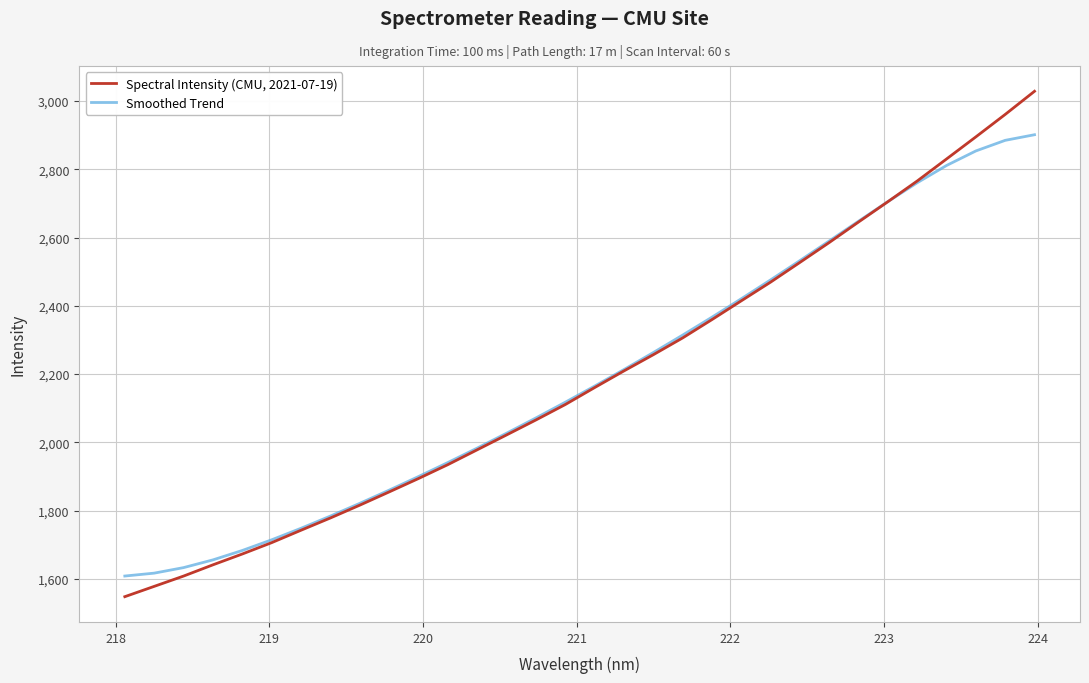

True or false: Spectral Intensity (CMU, 2021-07-19) has more than 1 interior local peaks.

False